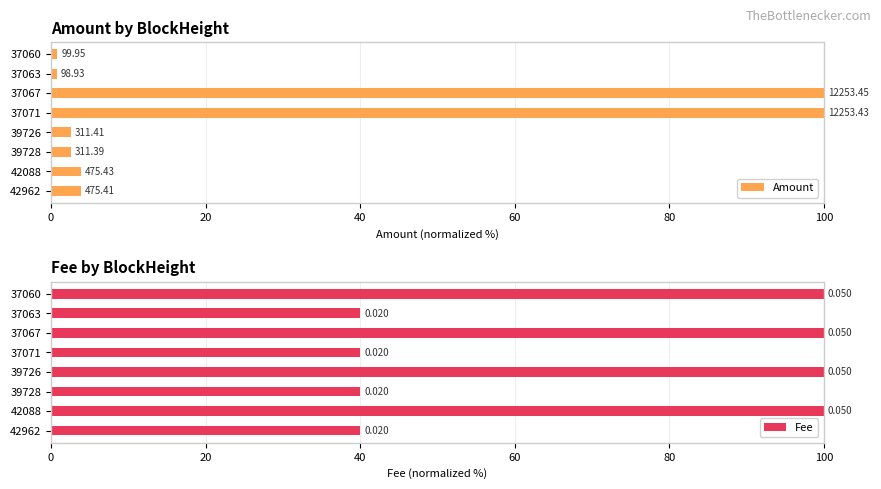

How many bars are there in total?

16